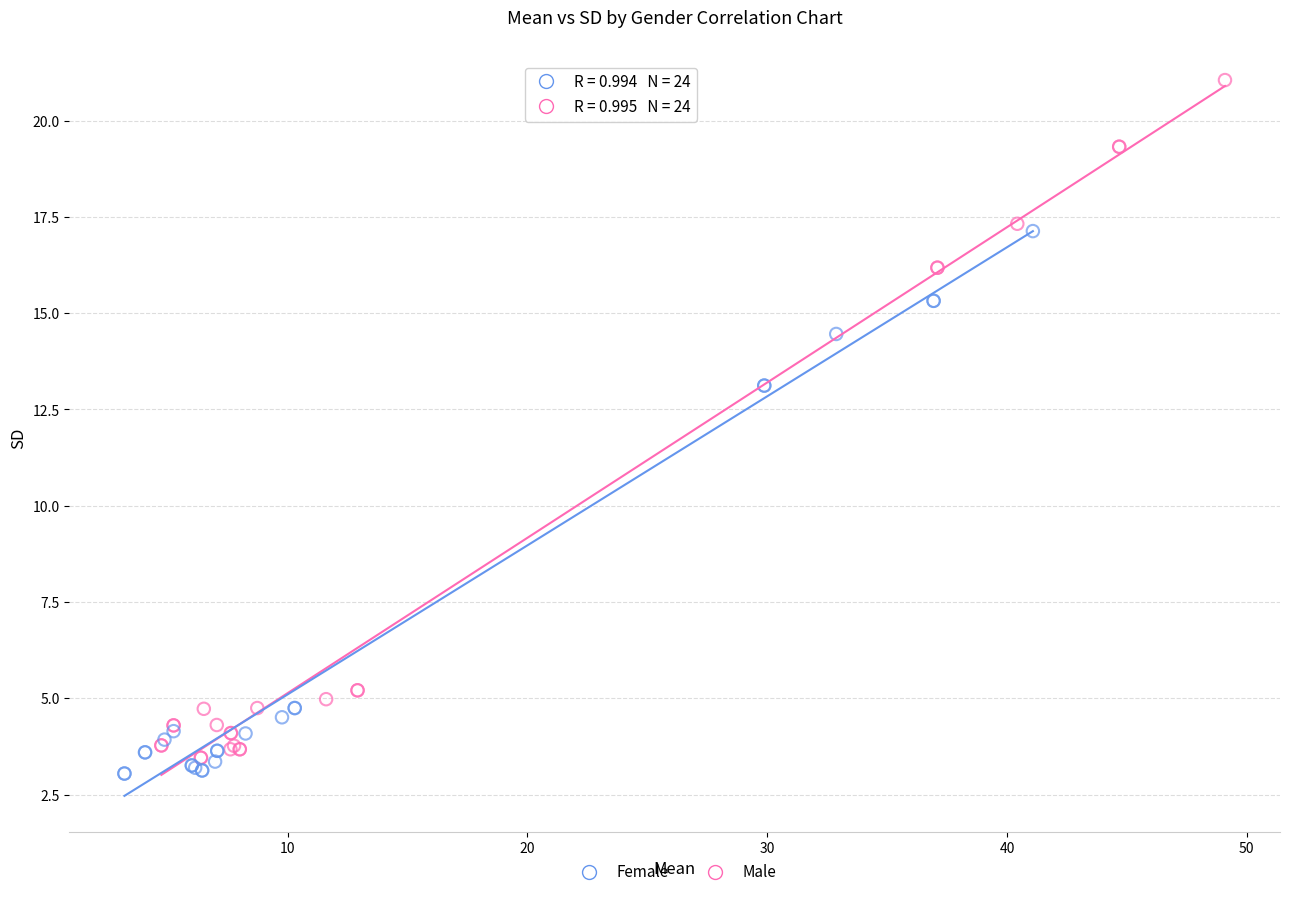

Which series reaches the maximum Y coordinate?

Female